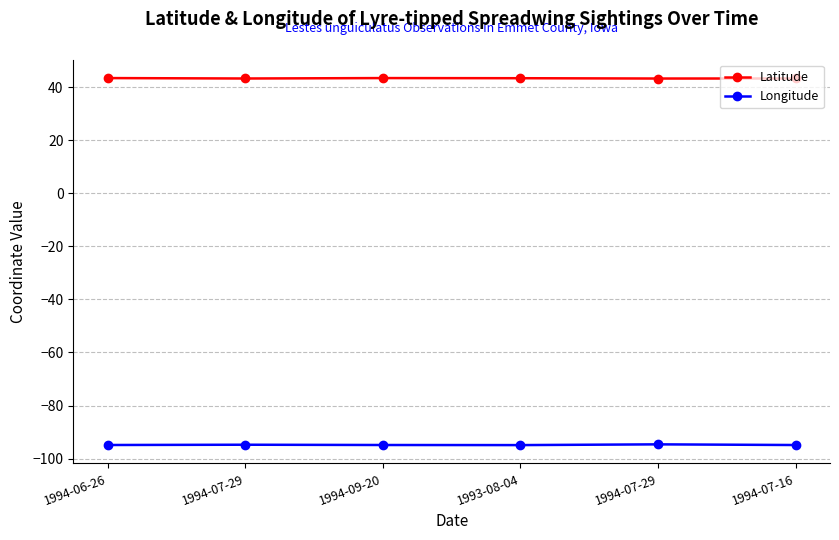

Which category has the lowest value across all series?

1993-08-04